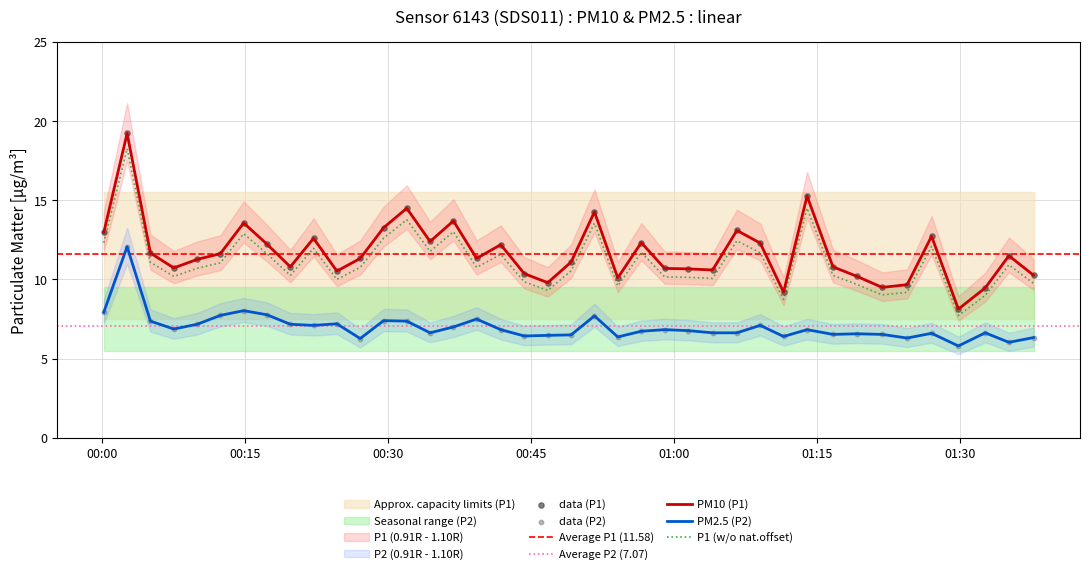

Which series reaches the minimum Y coordinate?

P2